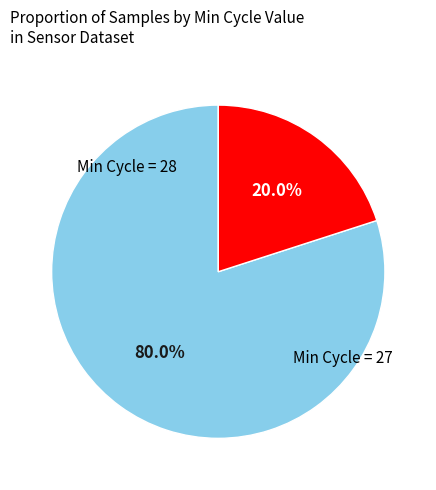

Does any single category account for the majority?

Yes